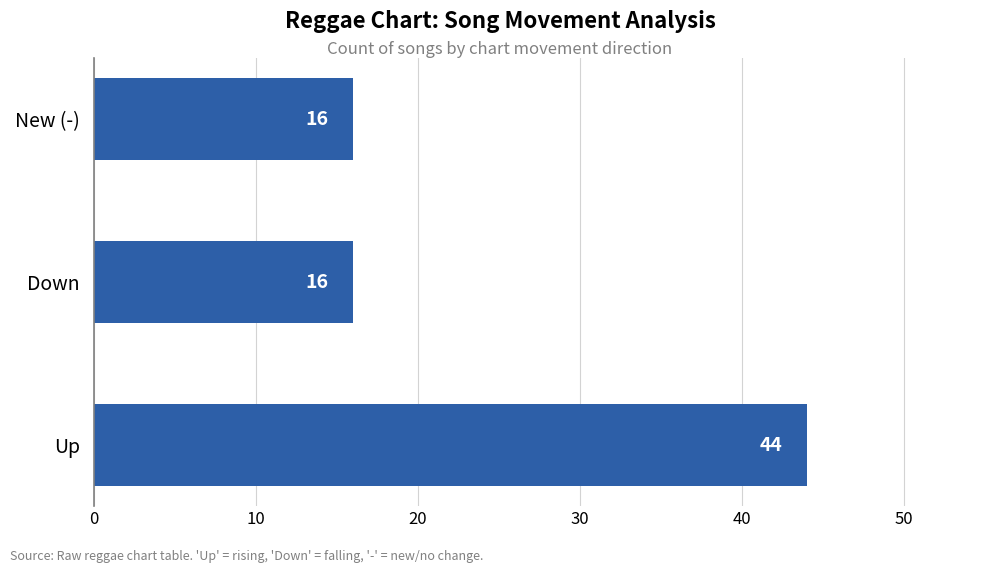

How many data points does each series have?

3